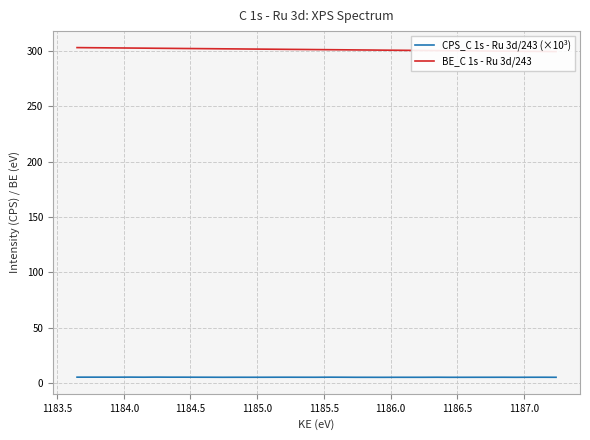

What is the value of the CPS_C 1s - Ru 3d/243 (×10³) point at the 1st from the left?

5.5